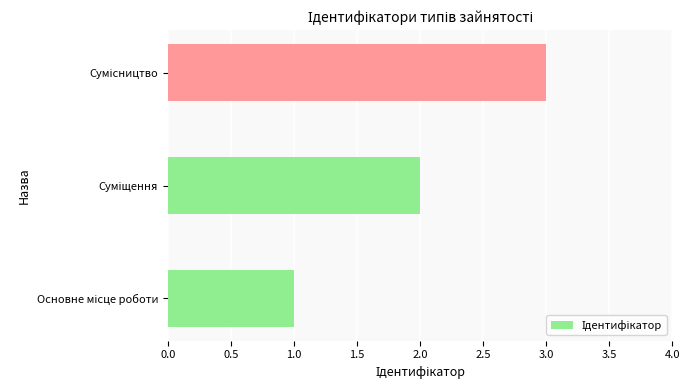

What is the difference between the maximum and minimum values?

2